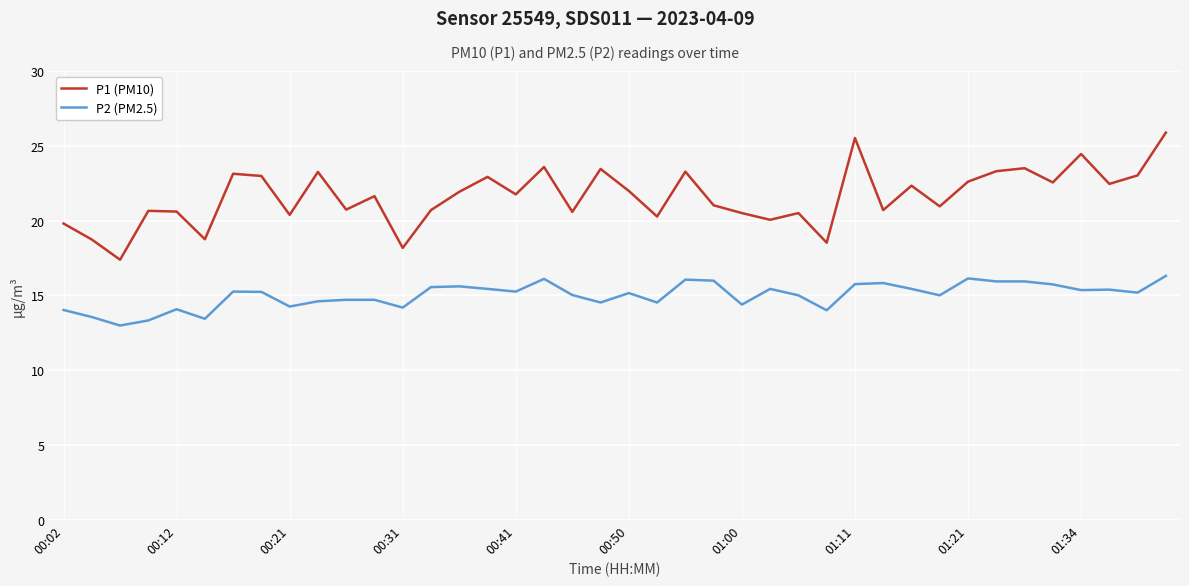

Which series has the largest total across all categories?

P1 (PM10)